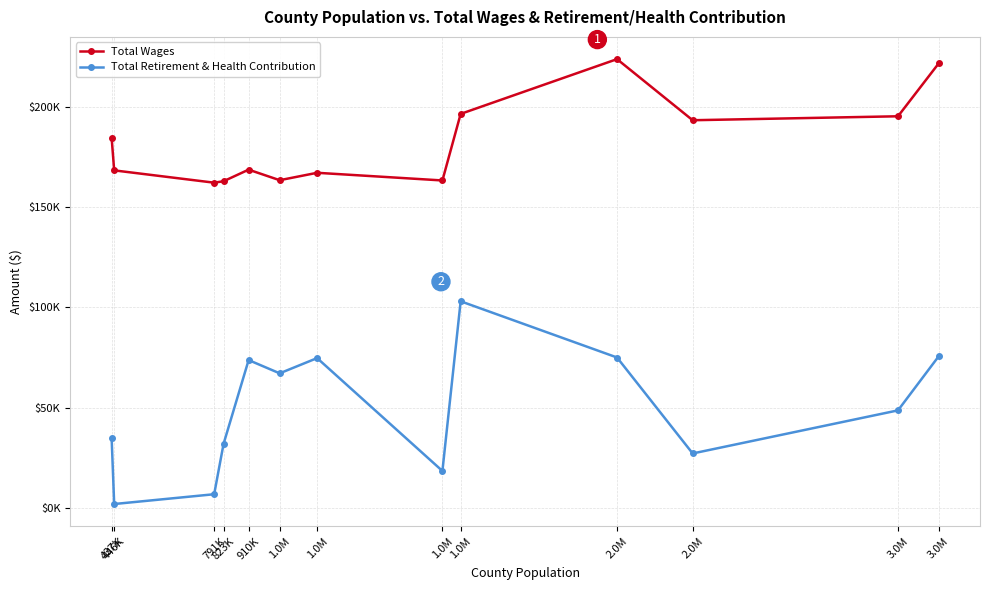

What is the greatest value displayed?

223848